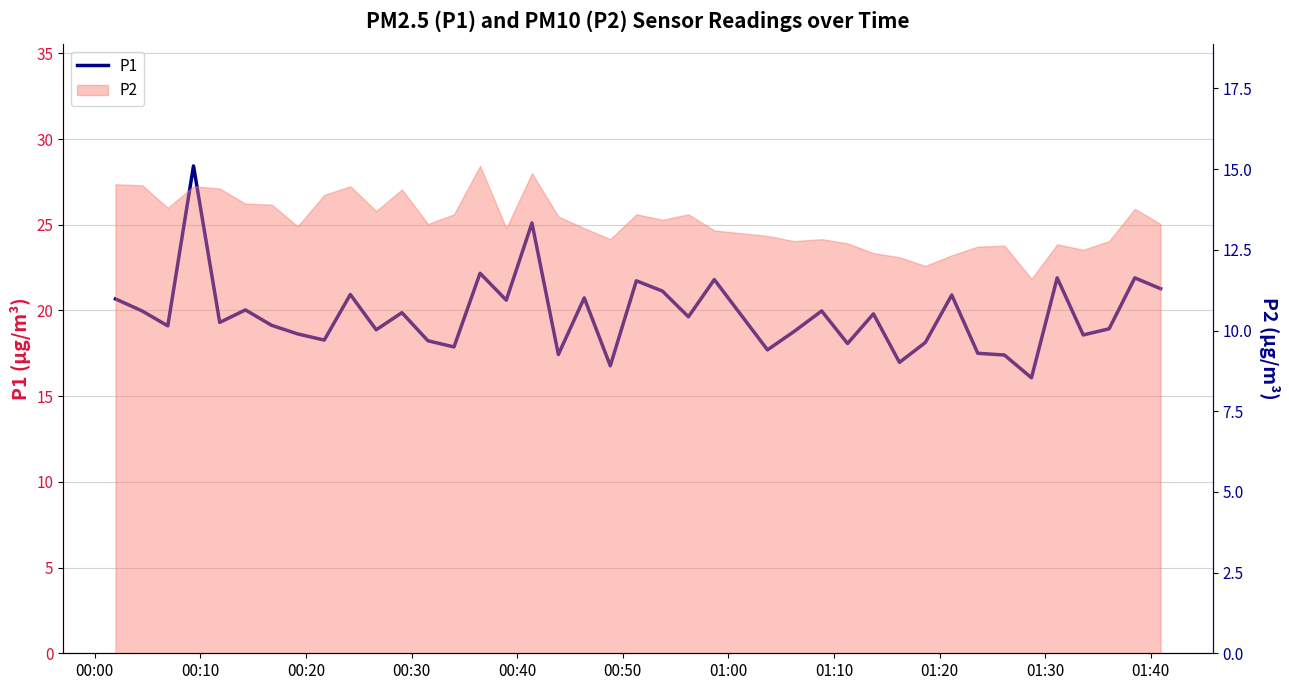

Count the number of values greater than 19.

23